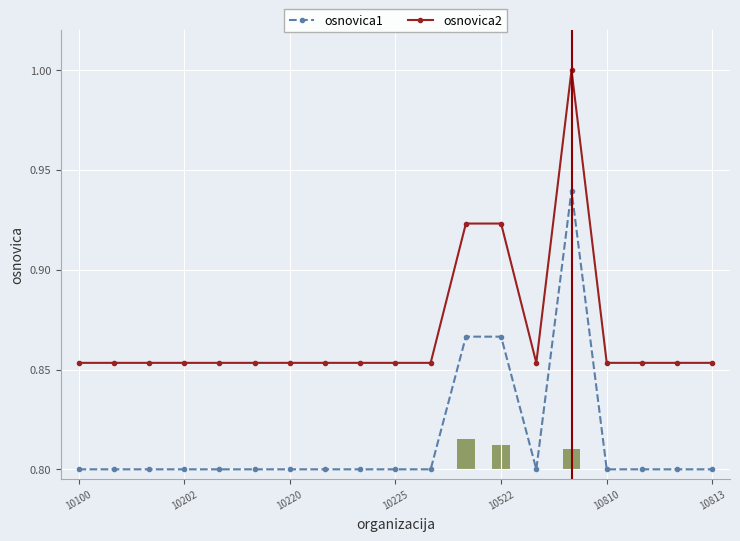

The osnovica2 series shows 1.3 at 10225. True or false?

False